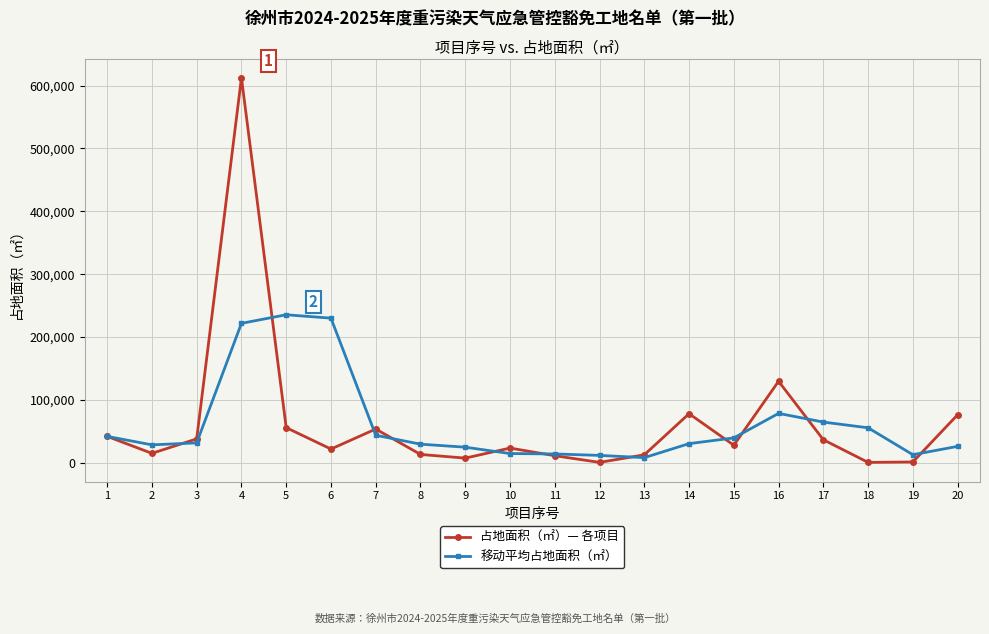

At which label does 移动平均占地面积（㎡） first exceed 31666?

1